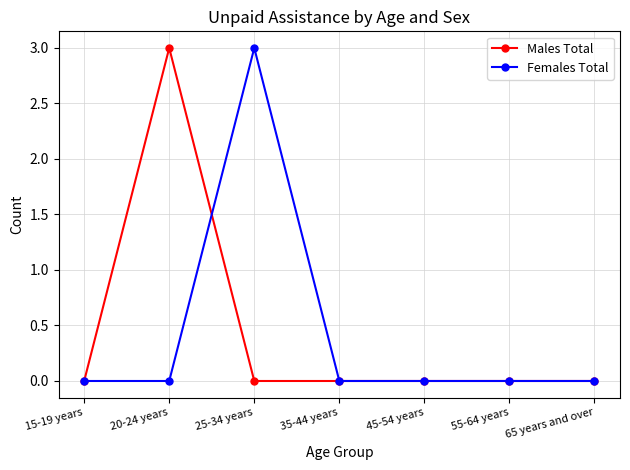

What is the label of the 6th point from the right?

20-24 years